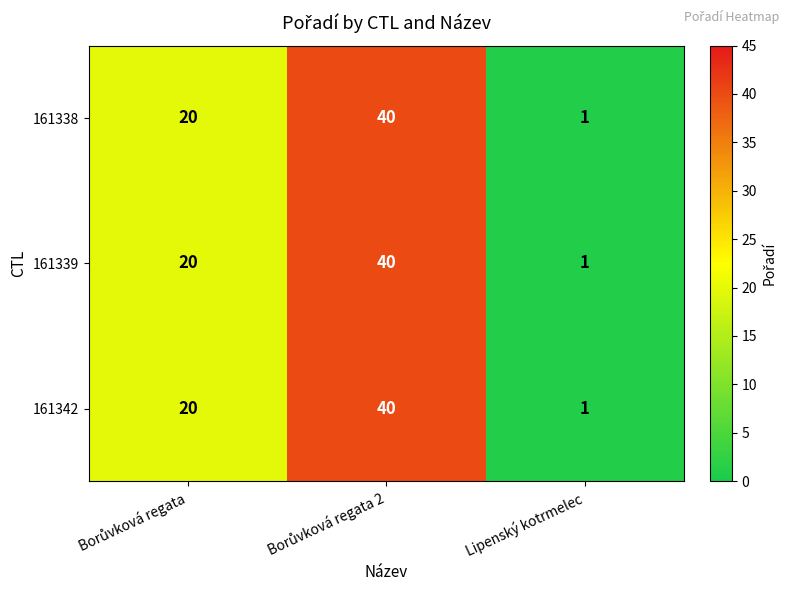

How many 161338 values are between 1 and 40?

3